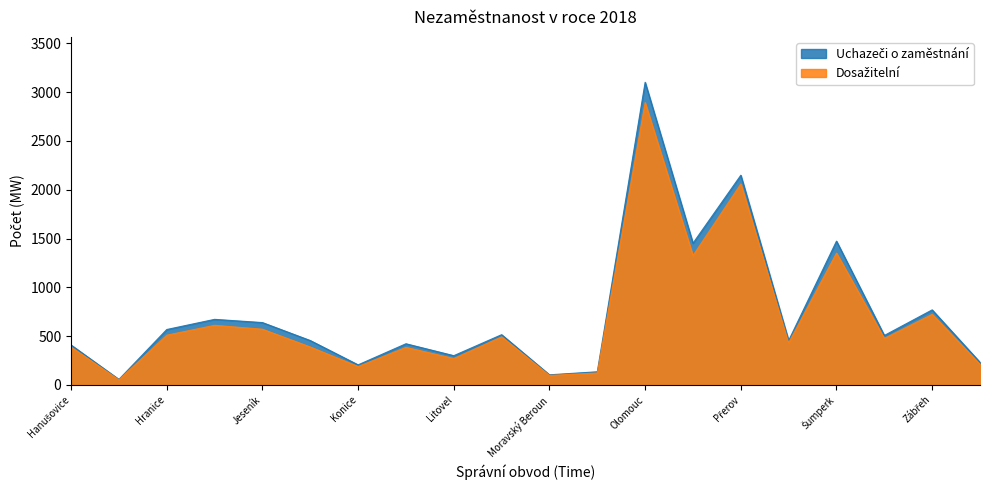

What is the average value of the Dosažitelní series?

678